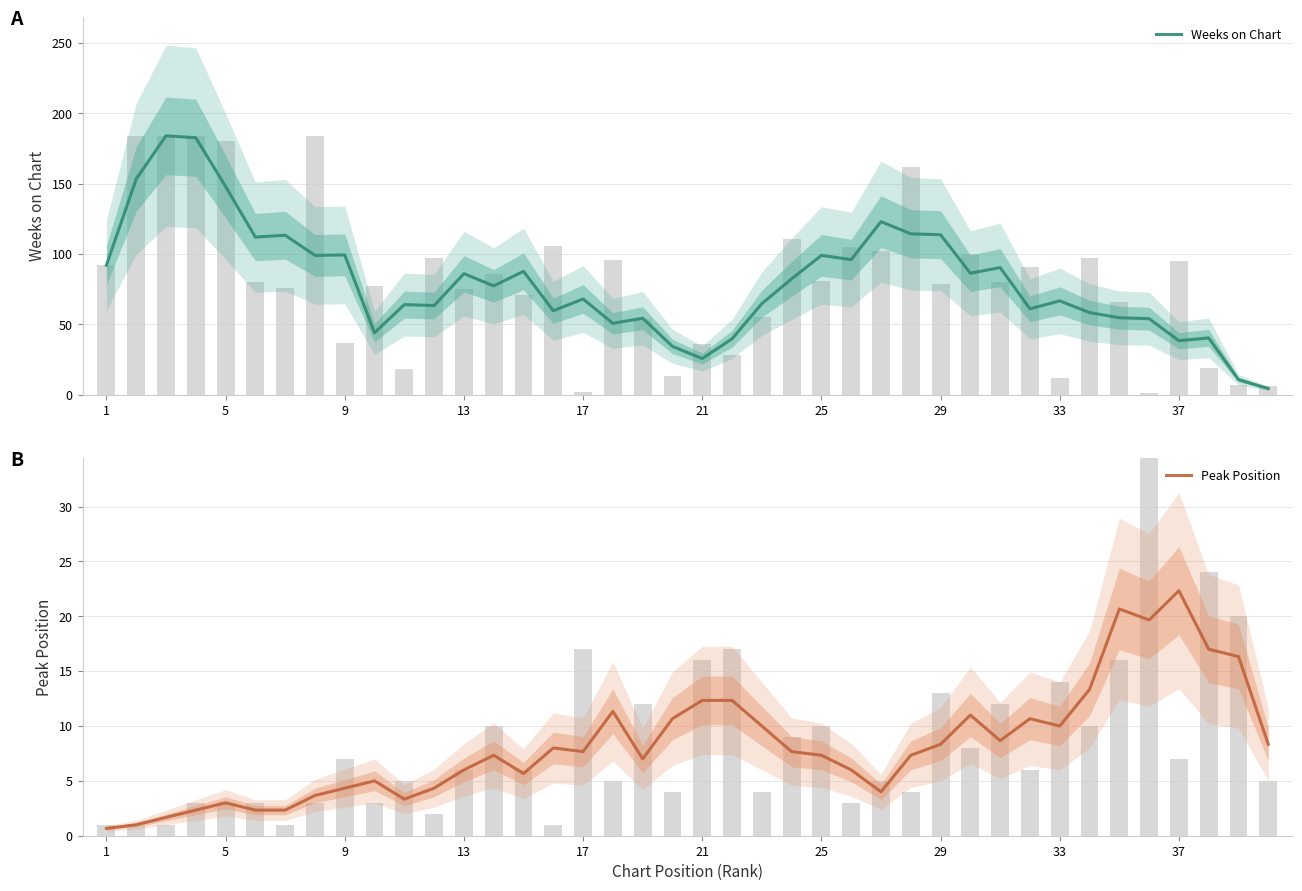

Count the number of categories in the chart.

40